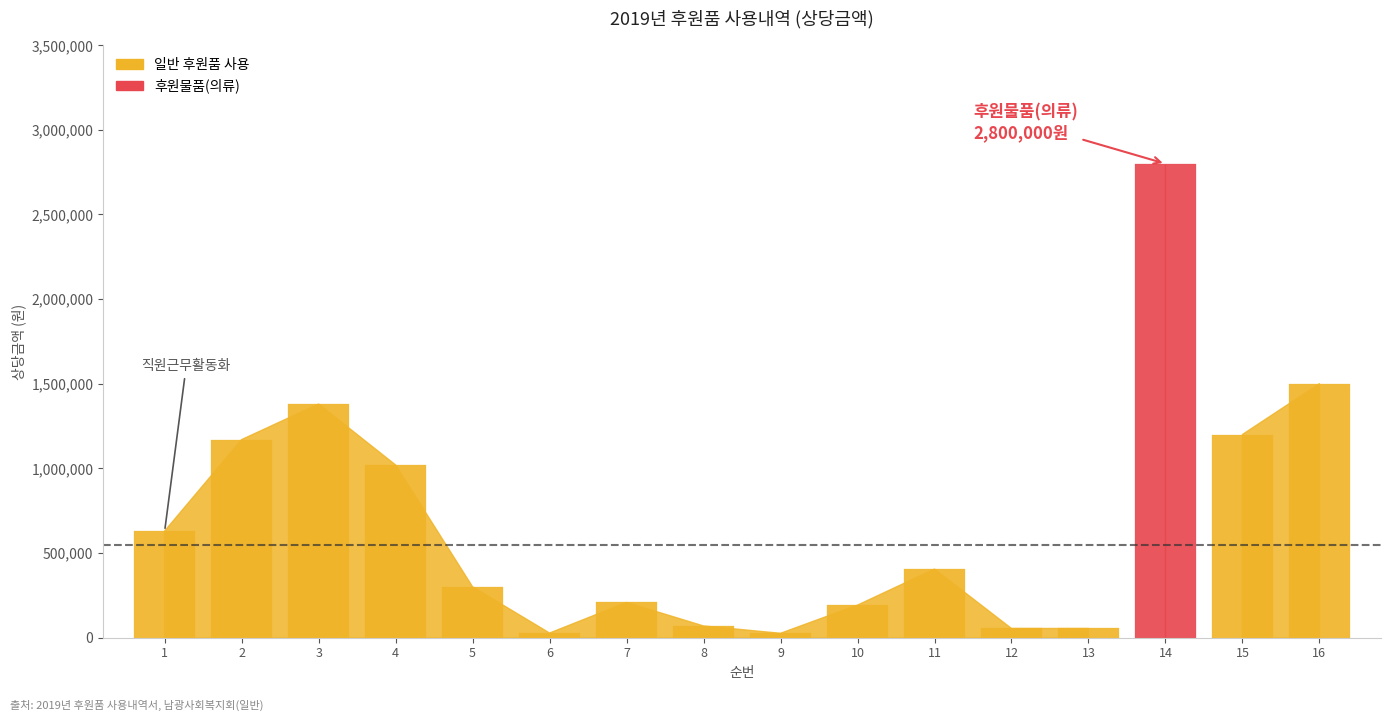

Where does the data first go above 404850?

1